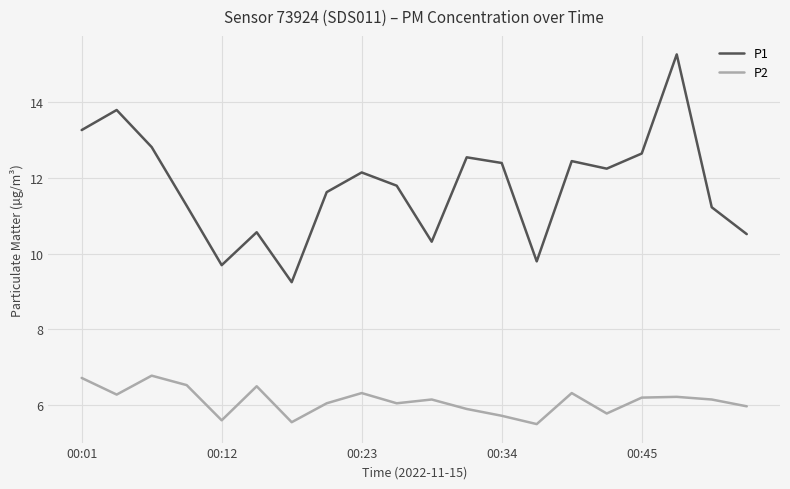

True or false: P2 and P1 intersect in this chart.

False